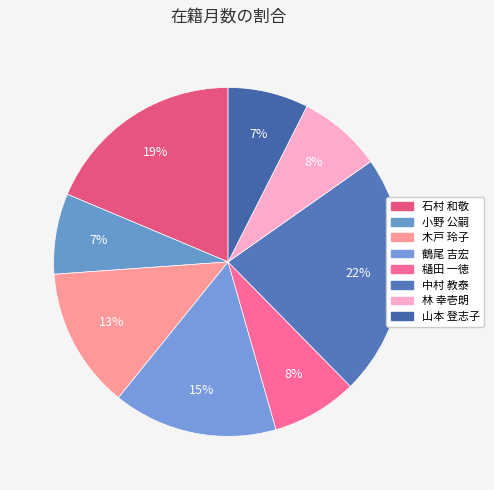

Do 石村 和敬 and 山本 登志子 together represent more than half of the pie?

No